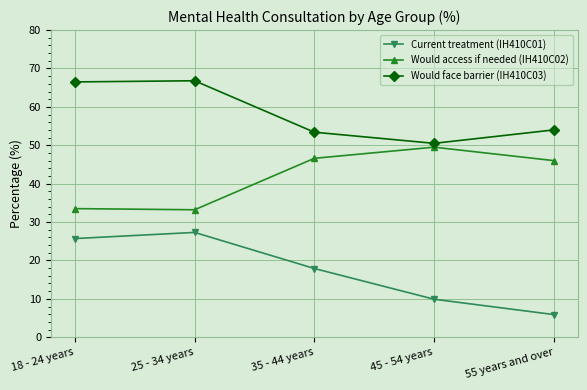

How many lines are shown in the chart?

3